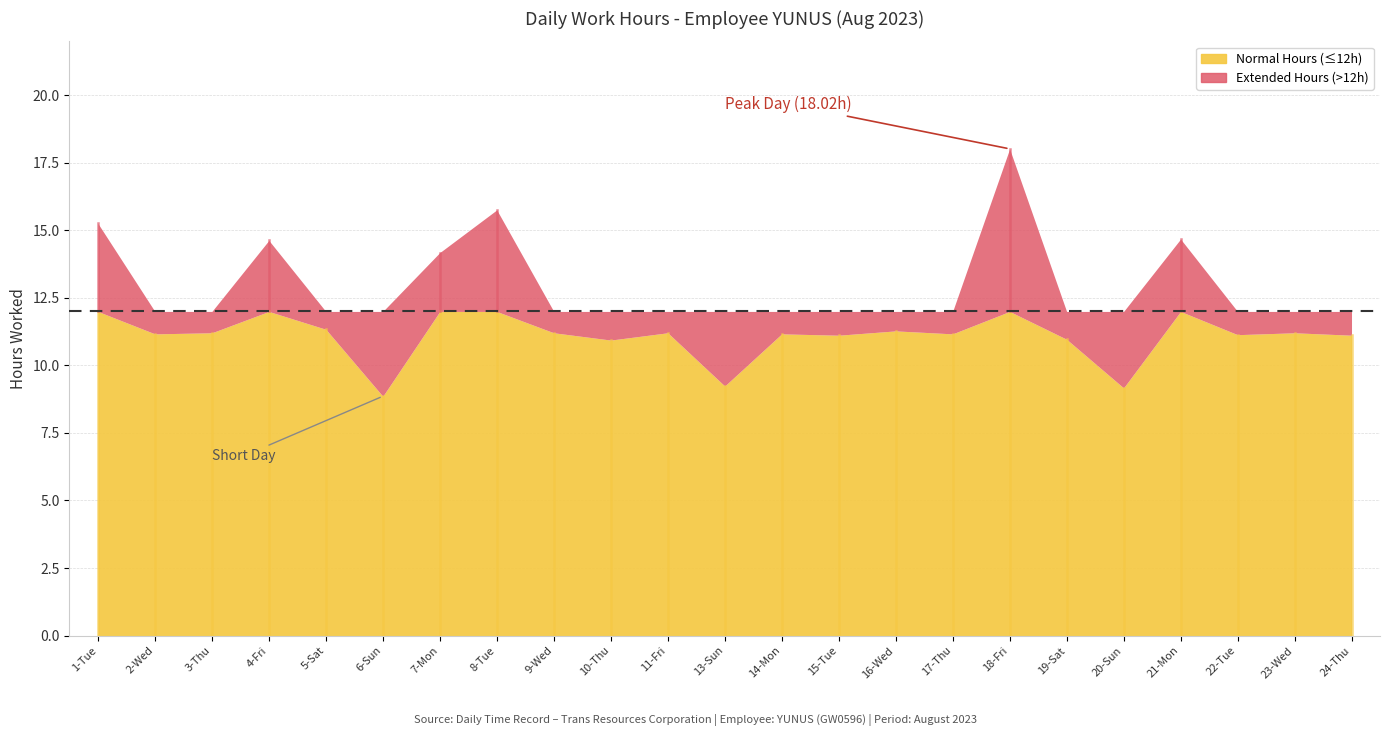

What value does the data have at 20-Sun?

9.2